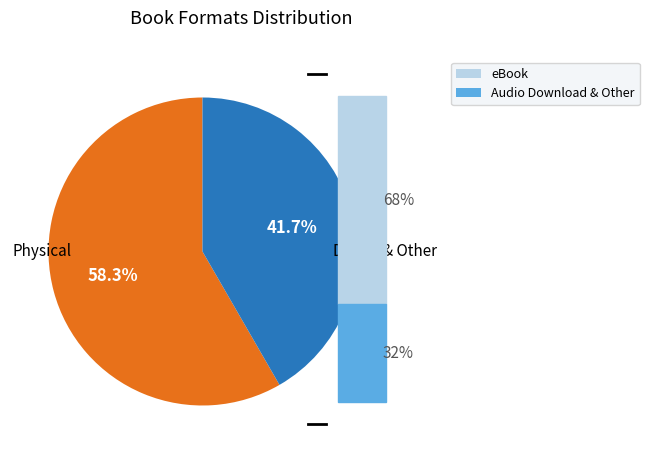

What is the largest slice in the pie chart?

Physical